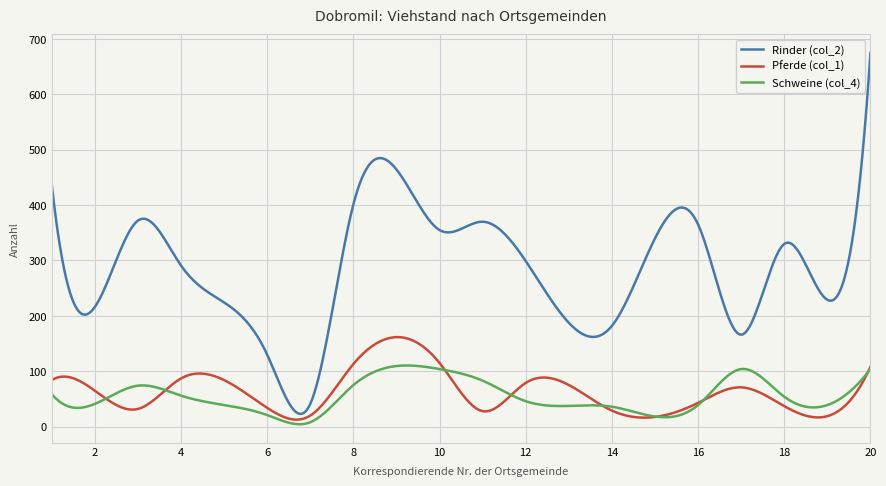

In Rinder (col_2), how many points are higher than both neighbors (excluding endpoints)?

5